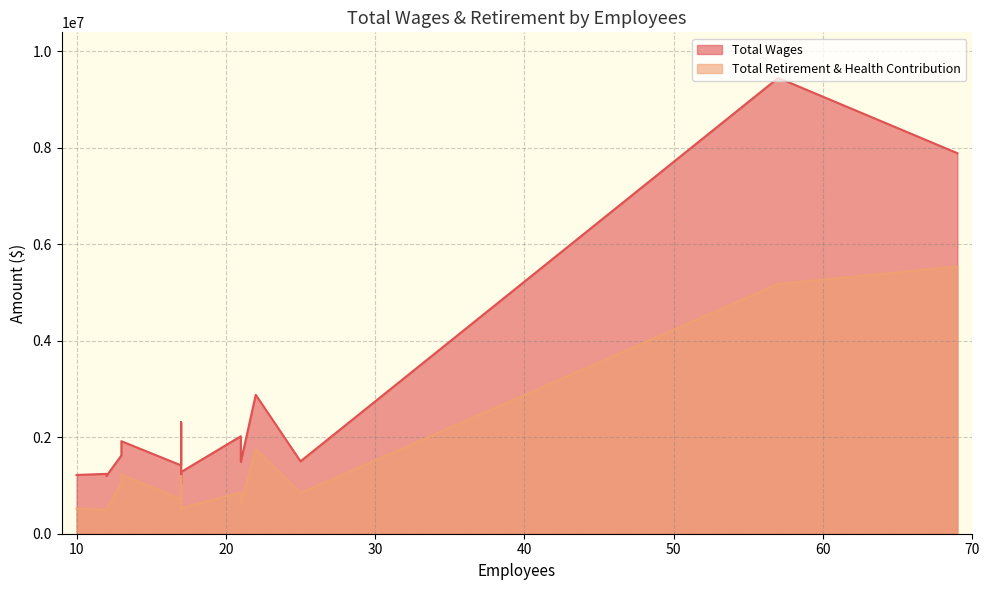

What is the label of the 9th point from the left?

21